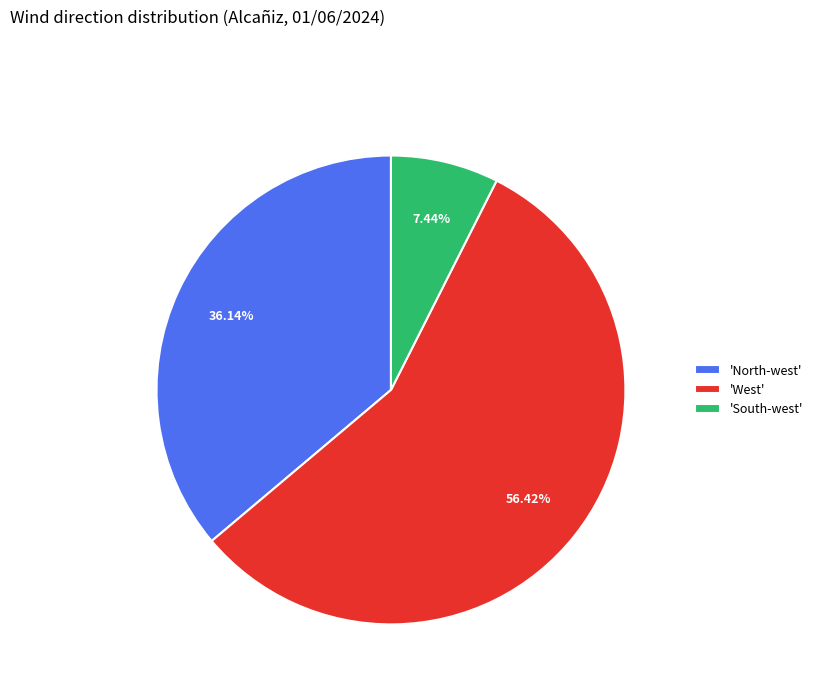

What is the smallest slice in the pie chart?

'South-west'